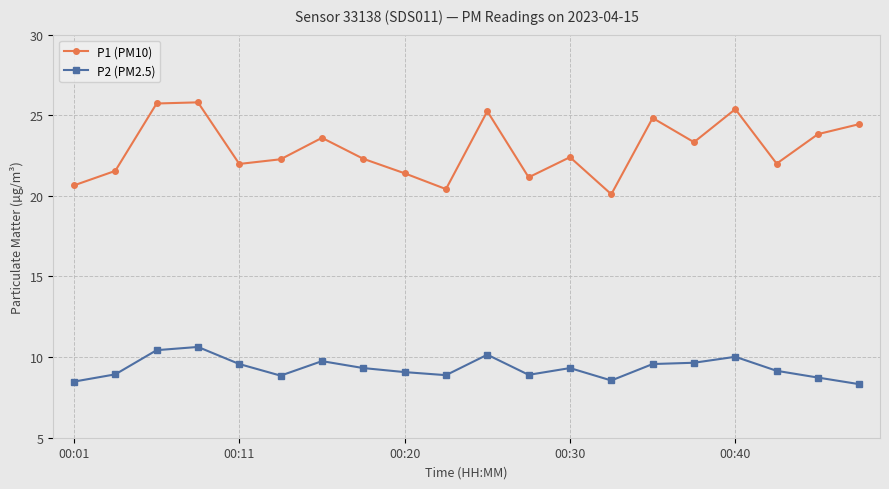

How many interior local peaks does the P1 (PM10) series have?

6